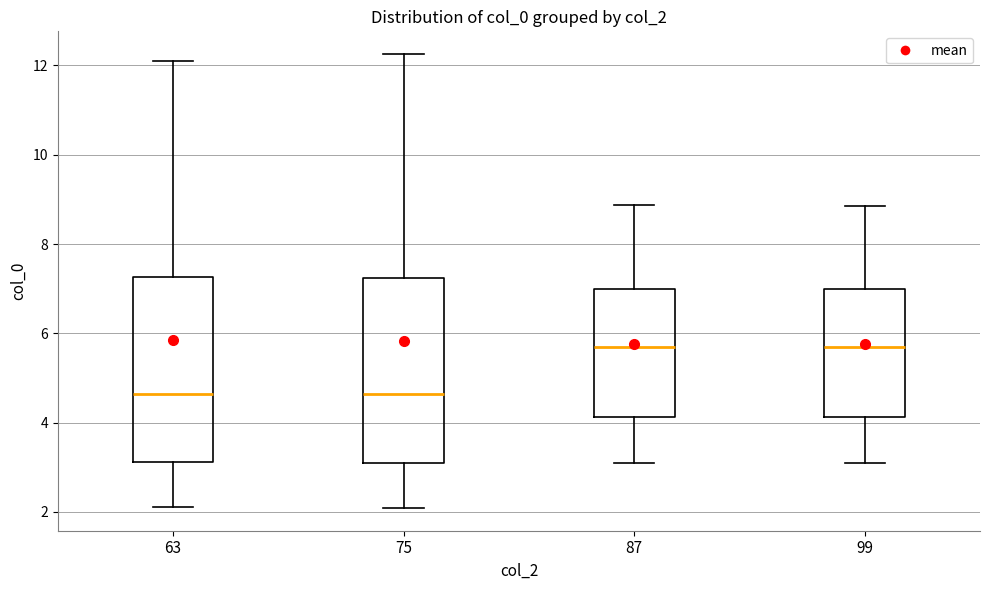

Reading left to right, read every box against the y-axis: the position of its median line, the range the box covers, and the ends of its whiskers. The values are not printed on the chart, so give them approximately, as read against the axis.

63: median 4.6, box 3.2 to 7.2, whiskers 2.2 to 12.0
75: median 4.6, box 3.0 to 7.2, whiskers 2.0 to 12.2
87: median 5.8, box 4.2 to 7.0, whiskers 3.0 to 8.8
99: median 5.6, box 4.2 to 7.0, whiskers 3.0 to 8.8